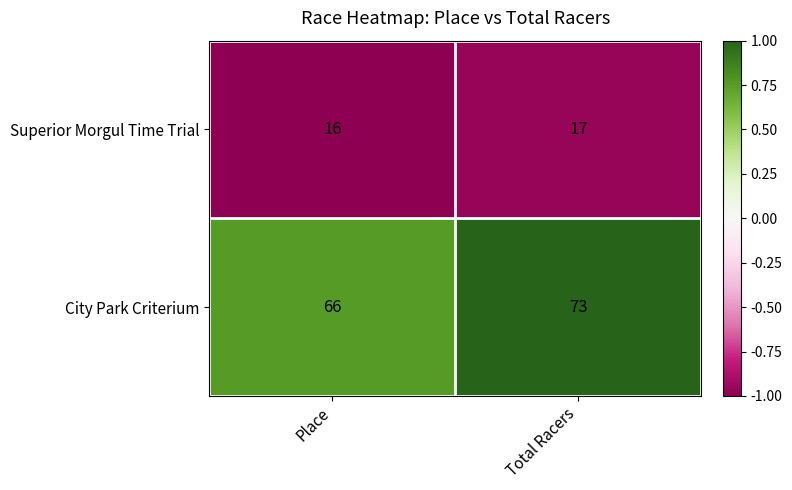

What is the approximate value of Superior Morgul Time Trial at Total Racers?

17